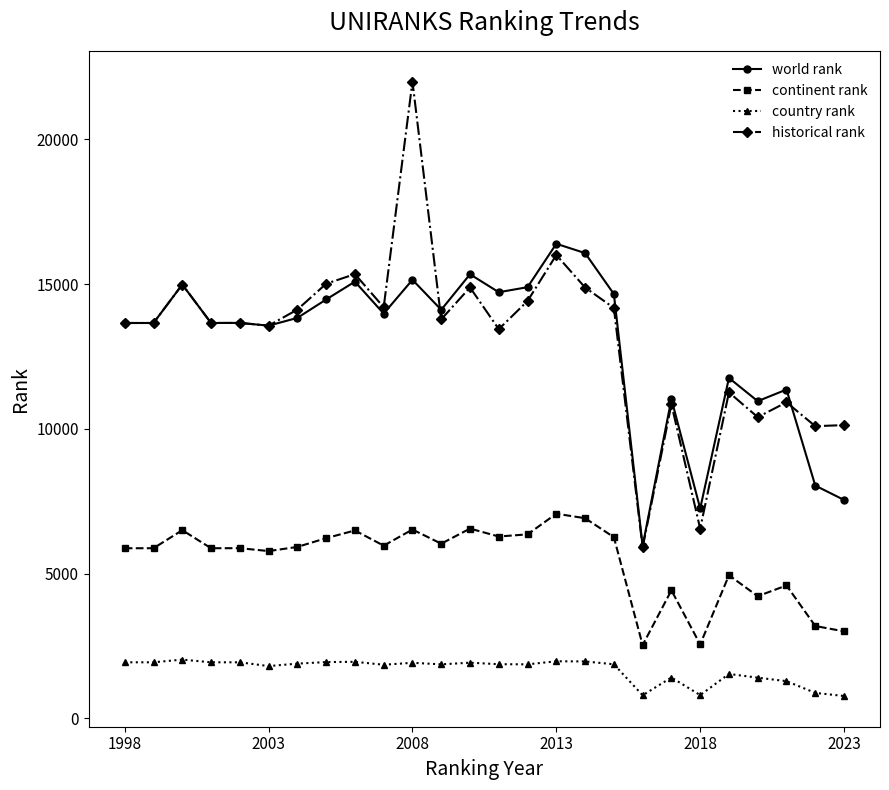

What is the lowest value of the continent rank series?

2533.0